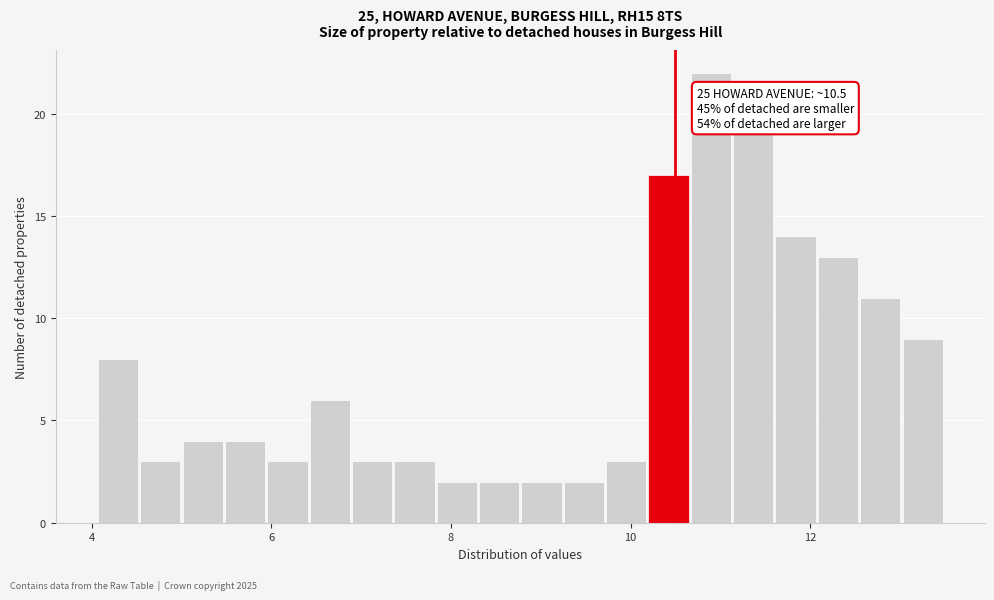

Around what value on the x-axis is the tallest bar? Give the approximate position of its centre, as read against the axis.

10.8